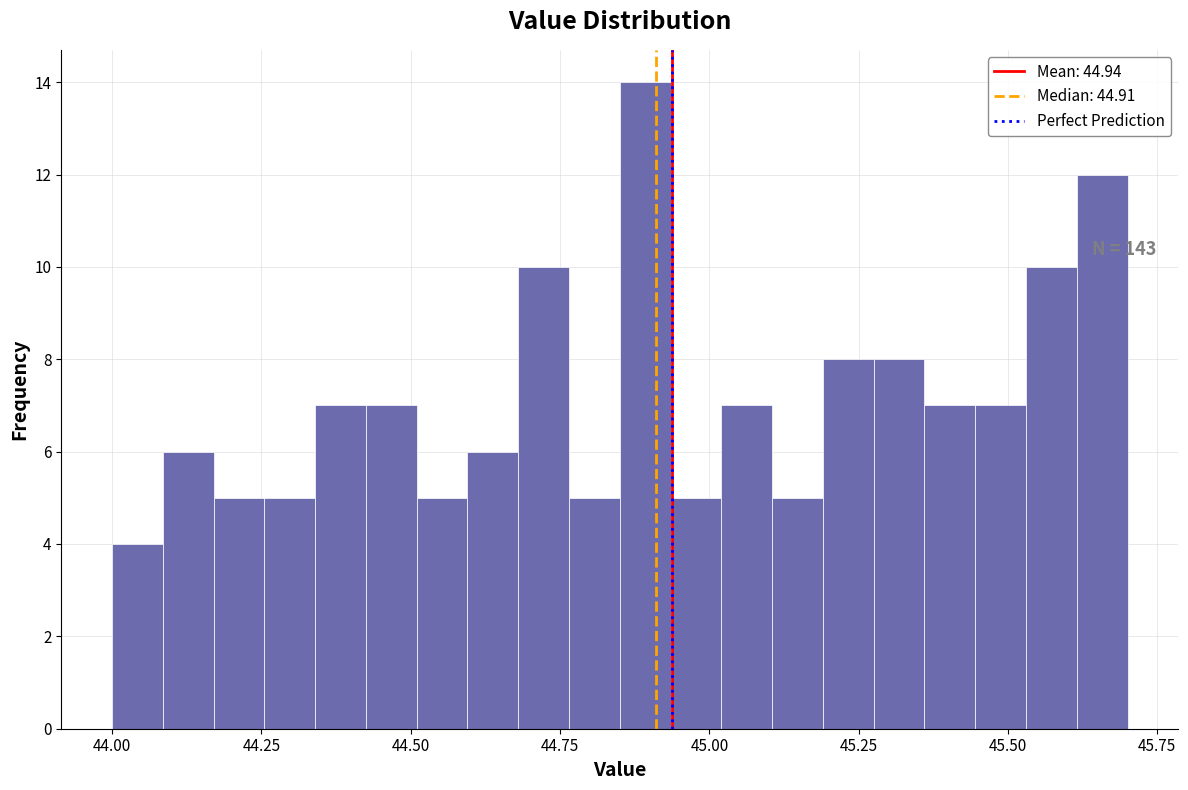

Read against the x-axis, roughly where is the centre of the tallest bar?

44.90